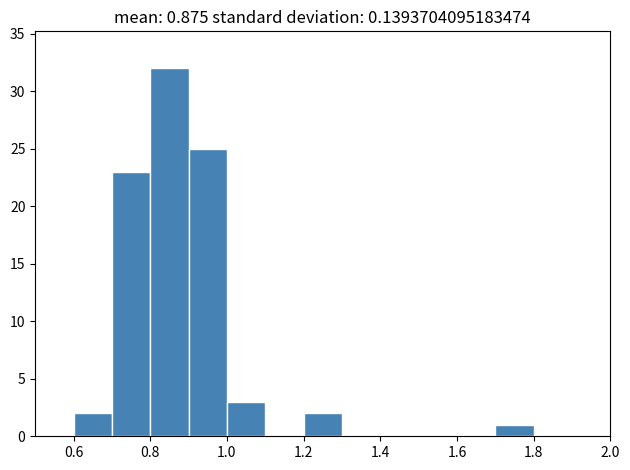

Reading left to right, list every bar in this chart as the range it spans on the x-axis followed by its height. The values are not printed on the chart, so give them approximately, as read against the axis.

0.5 to 0.6: 0
0.6 to 0.7: 2
0.7 to 0.8: 23
0.8 to 0.9: 32
0.9 to 1.0: 25
1.0 to 1.1: 3
1.1 to 1.2: 0
1.2 to 1.3: 2
1.3 to 1.4: 0
1.4 to 1.5: 0
1.5 to 1.6: 0
1.6 to 1.7: 0
1.7 to 1.8: 1
1.8 to 1.9: 0
1.9 to 2.0: 0